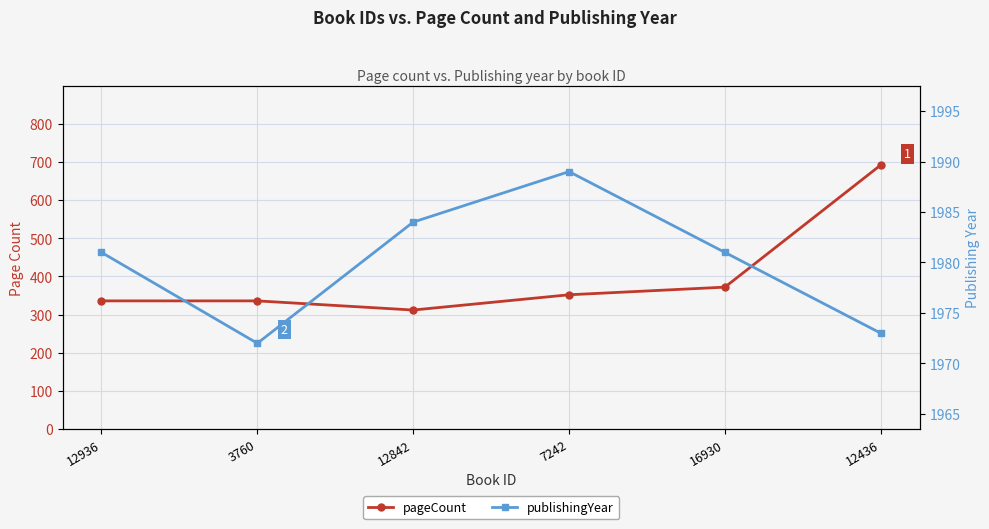

How many series are shown in this chart?

2